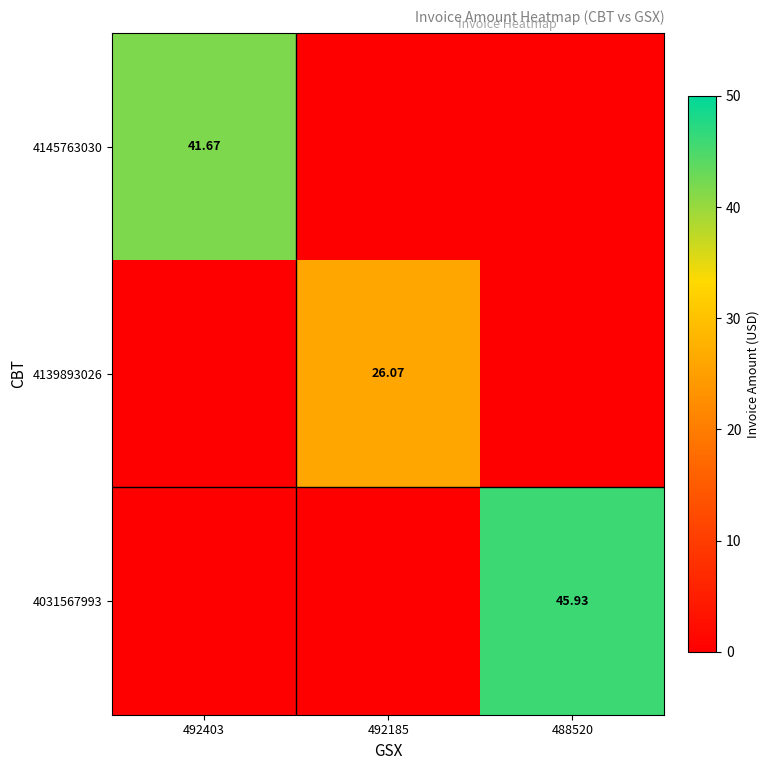

Is the value of 4139893026 at 492185 greater than the value of 4031567993 at 488520?

No